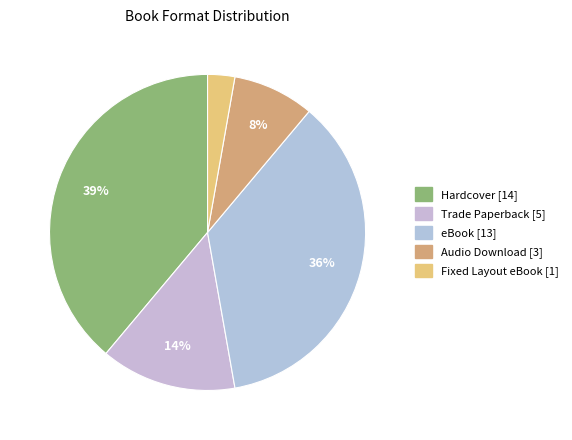

What percentage is the Trade Paperback slice, to the nearest percent?

14%